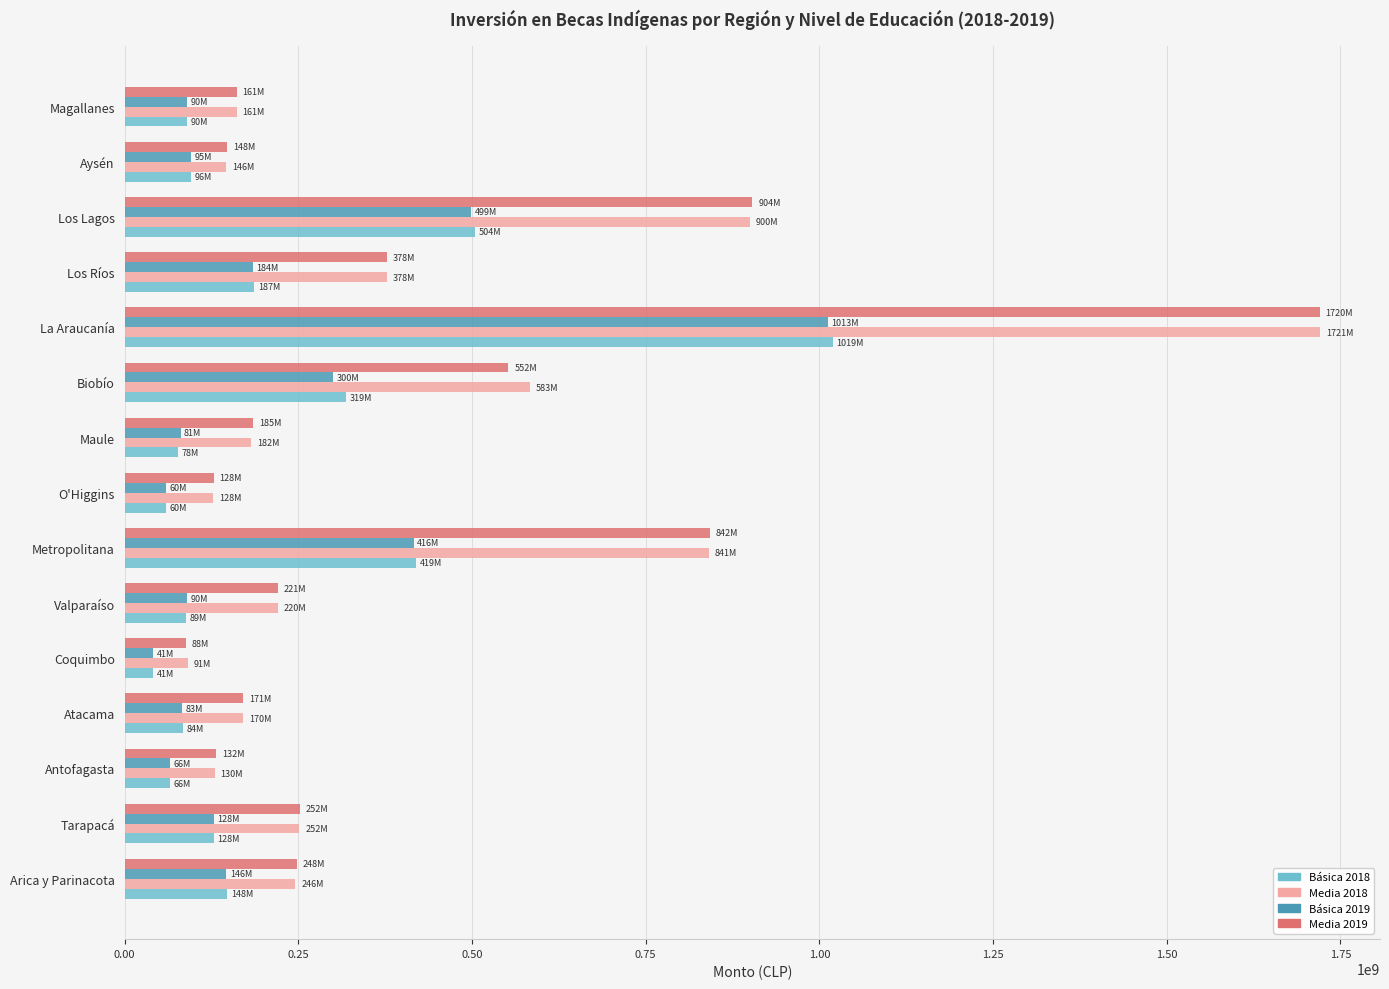

What is the maximum value for Básica 2018?

1019150000